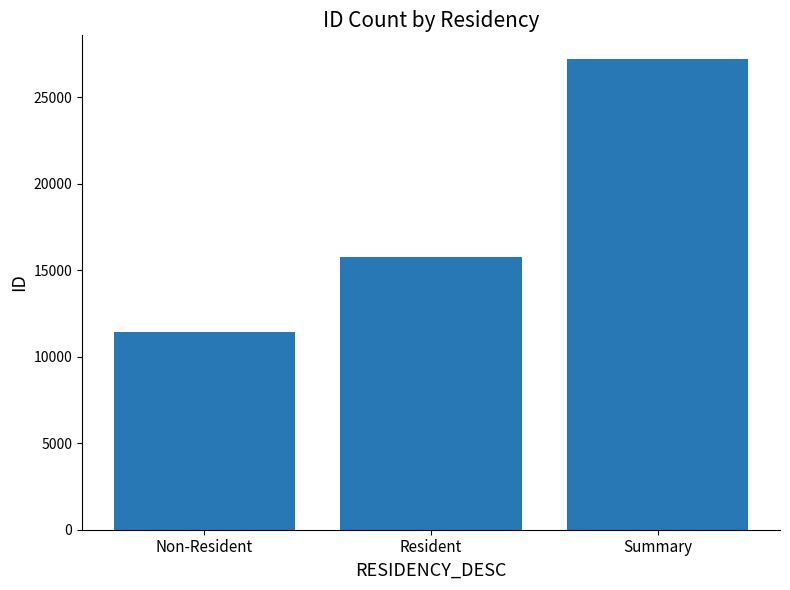

What is the ratio of the value at Non-Resident to the value at Resident?

0.7